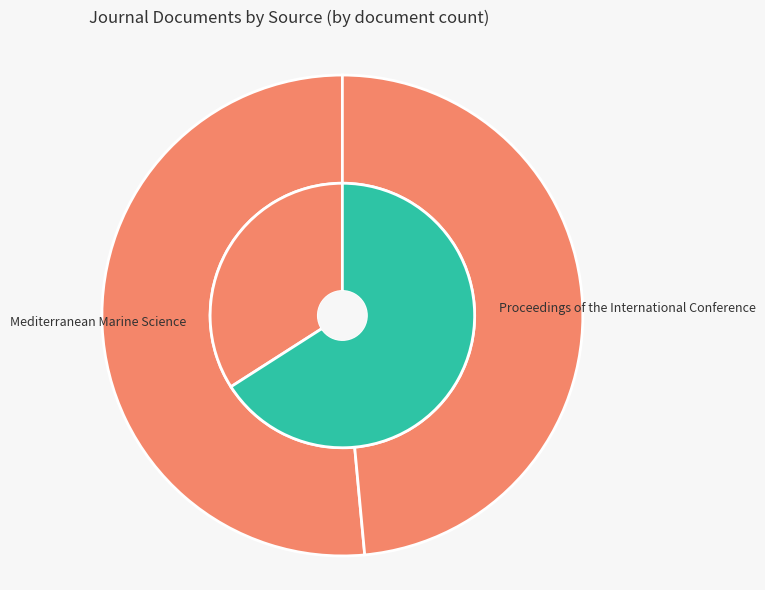

Which has a higher value, Proceedings of the International Conference or Mediterranean Marine Science?

Proceedings of the International Conference